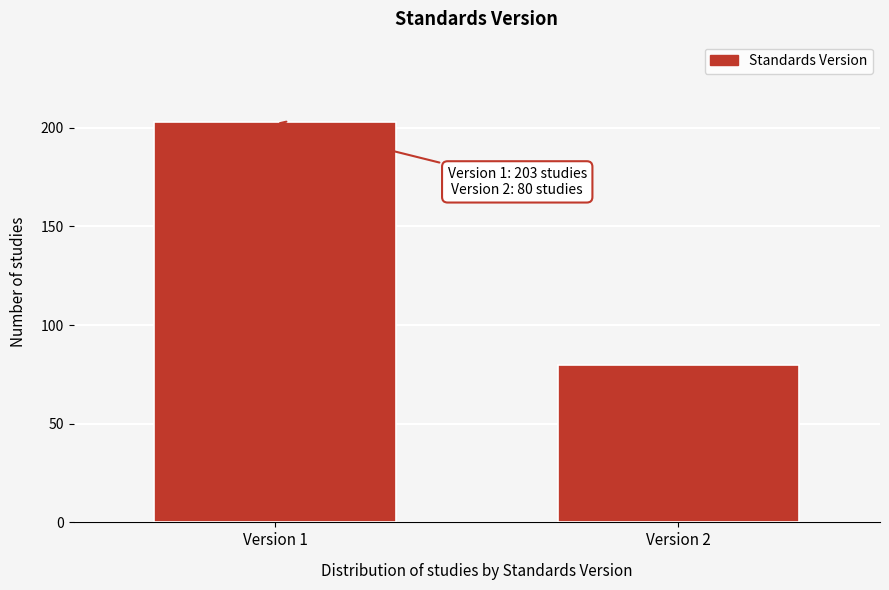

Reading left to right, transcribe all the data shown in this chart.

203	80